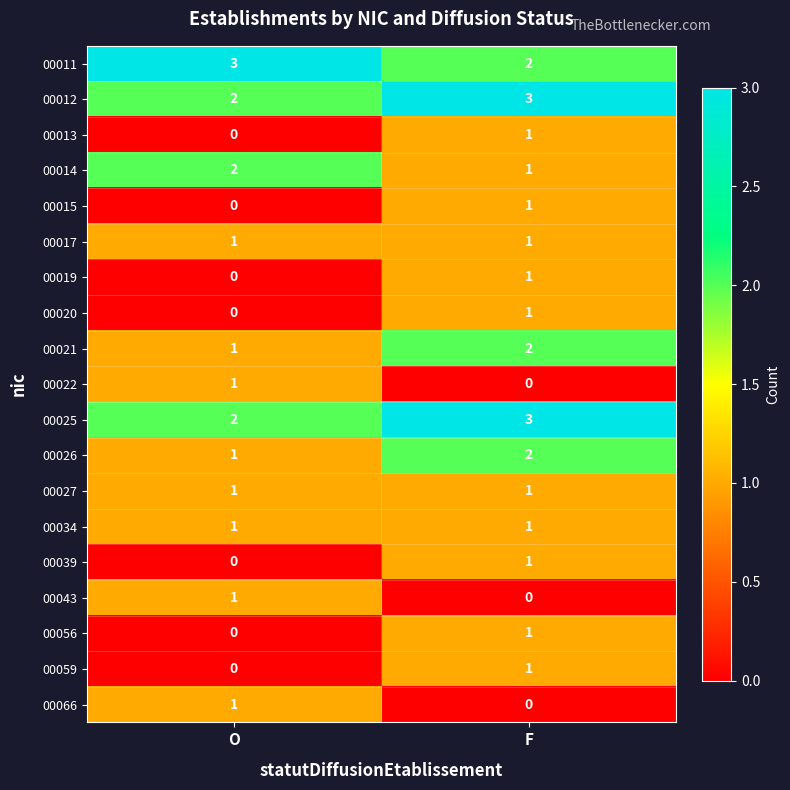

What is the total value across all series at O?

17